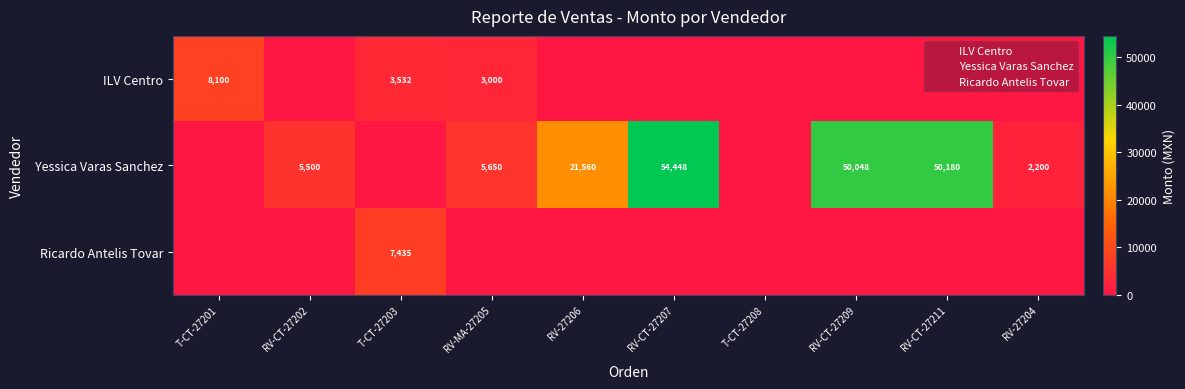

Which label corresponds to the smallest value in the chart?

RV-CT-27202